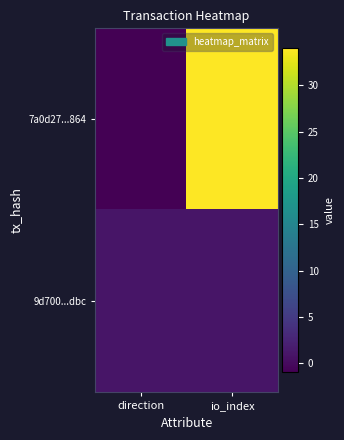

Rank the series at direction from highest to lowest value.

9d700...dbc, 7a0d27...864